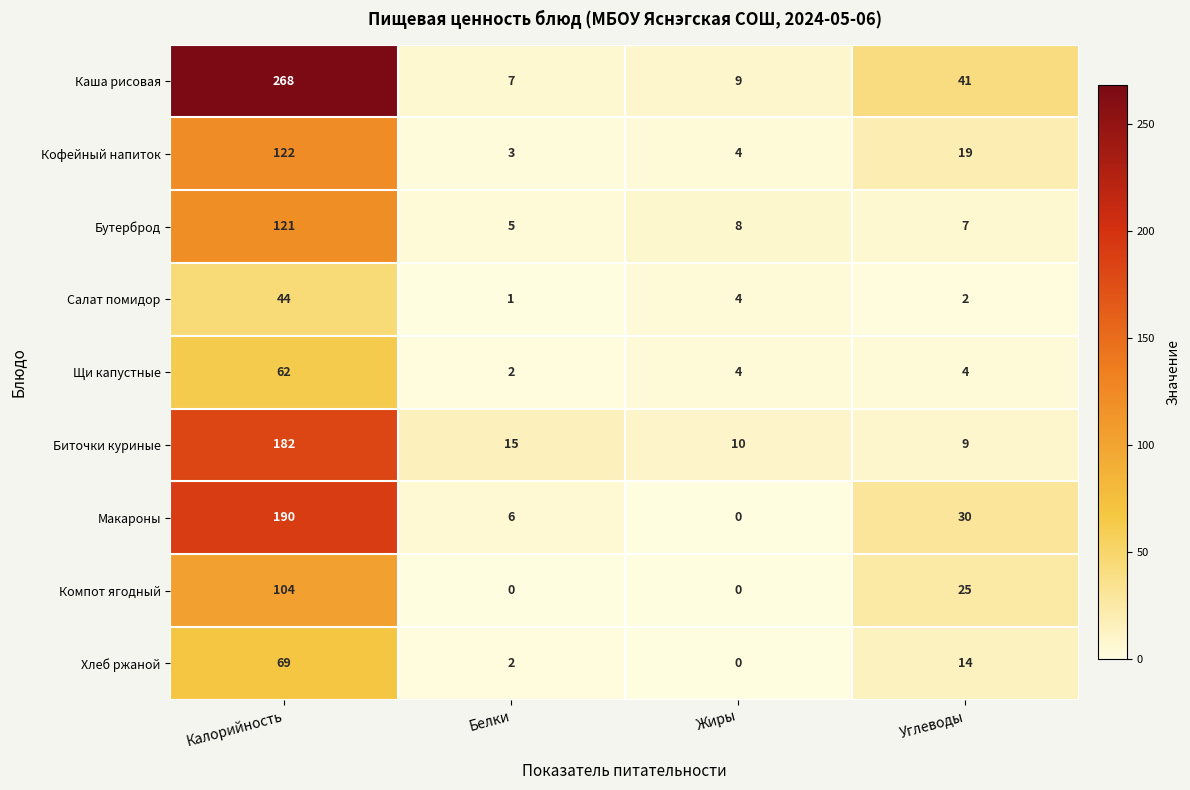

Where is Кофейный напиток nearest to the value 62?

Углеводы